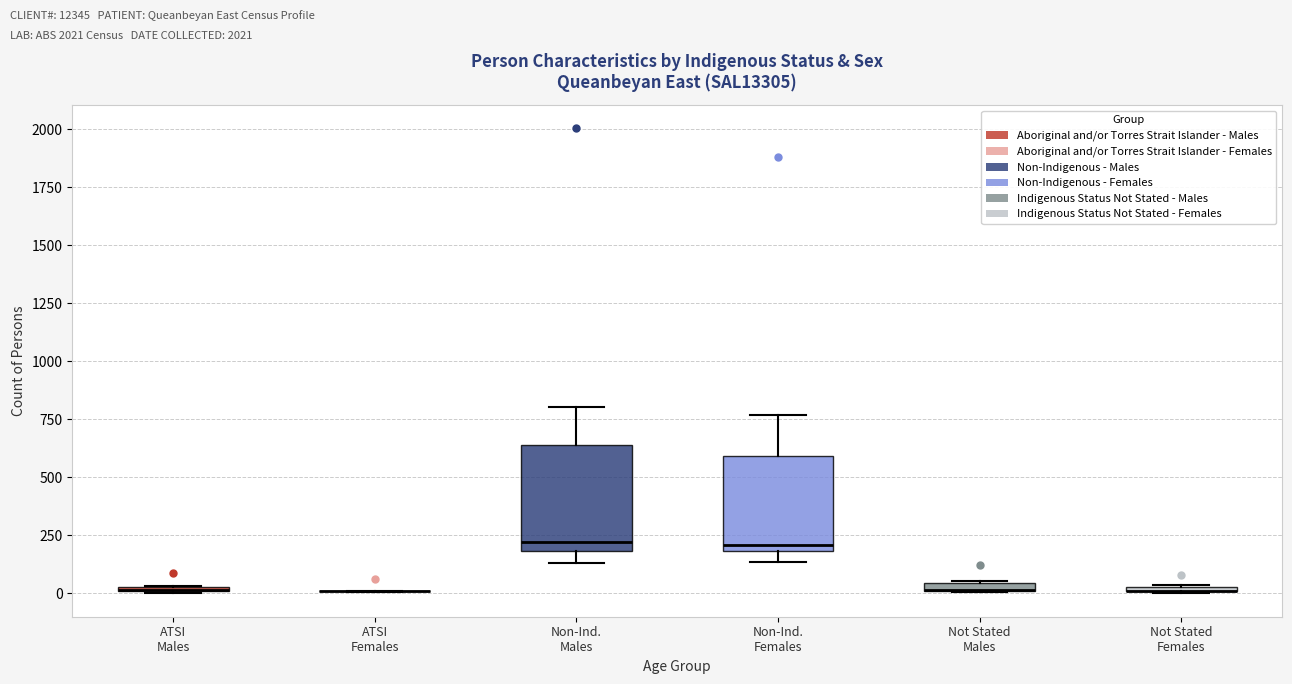

Where is the upper edge of the box for ATSI Males on the y-axis? The values are not printed on the chart, so give them approximately, as read against the axis.

50